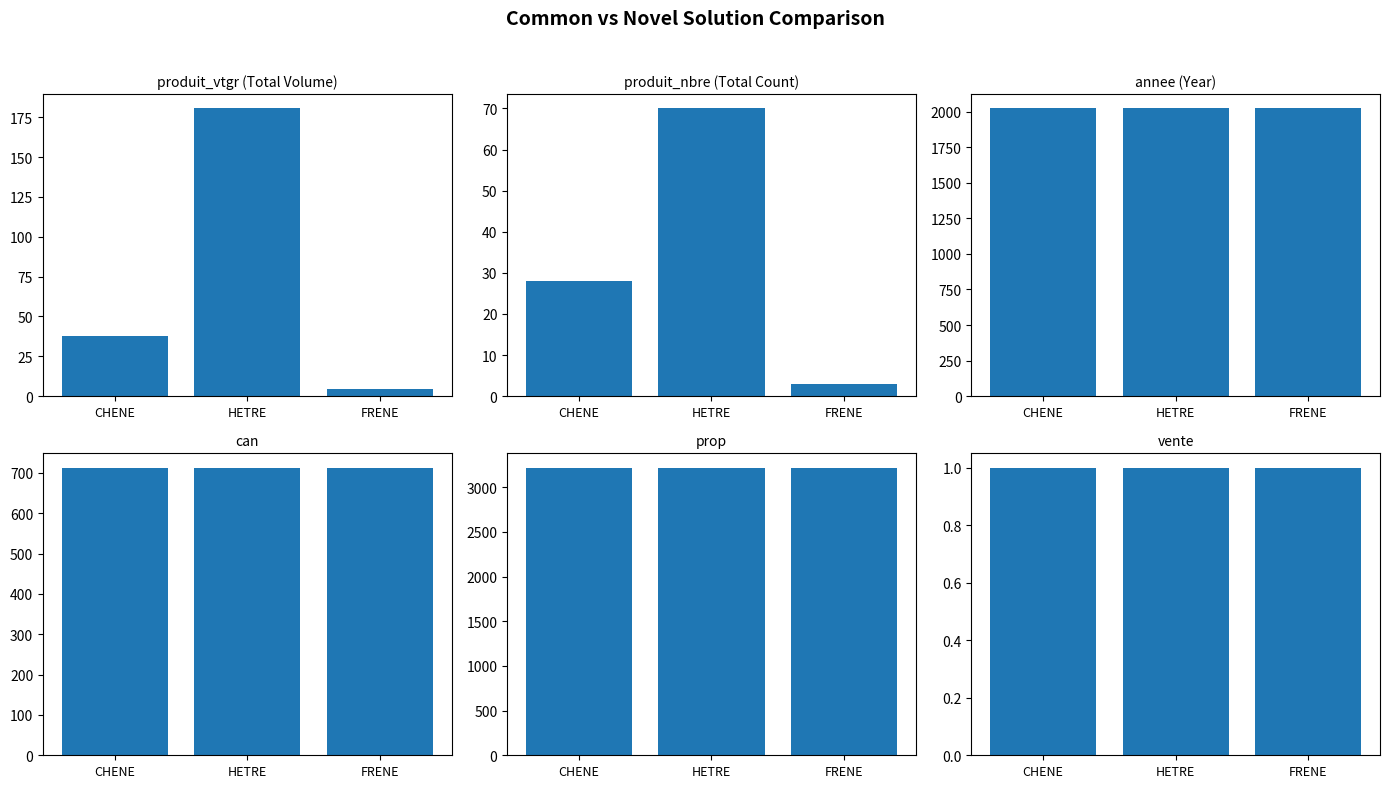

The value of annee (Year) at CHENE is 2022.0. True or false?

True